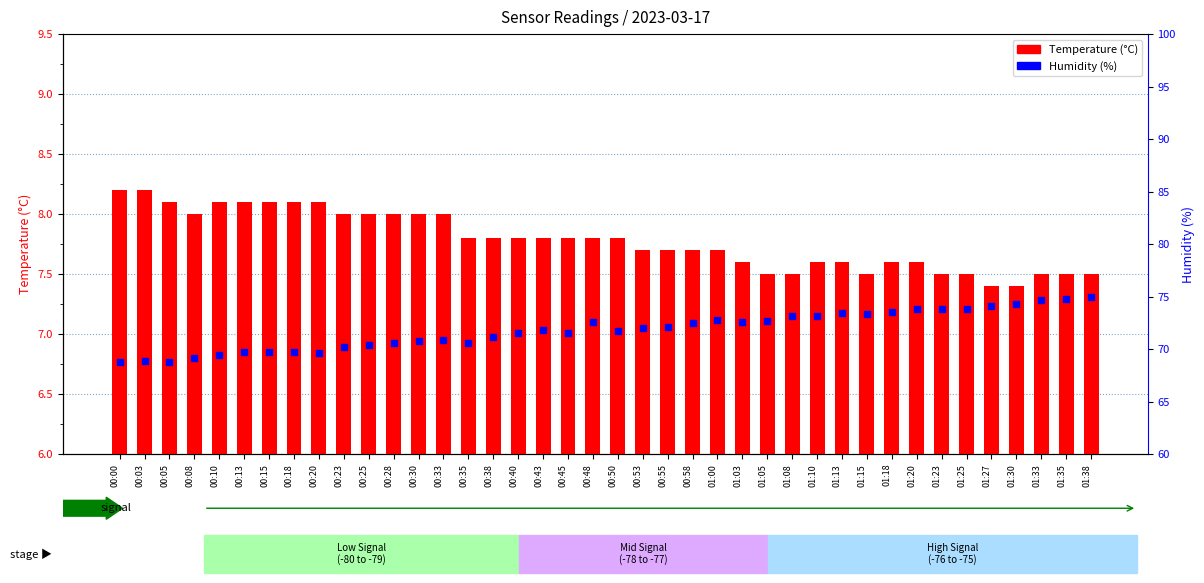

Which series has the largest total across all categories?

Humidity (%)